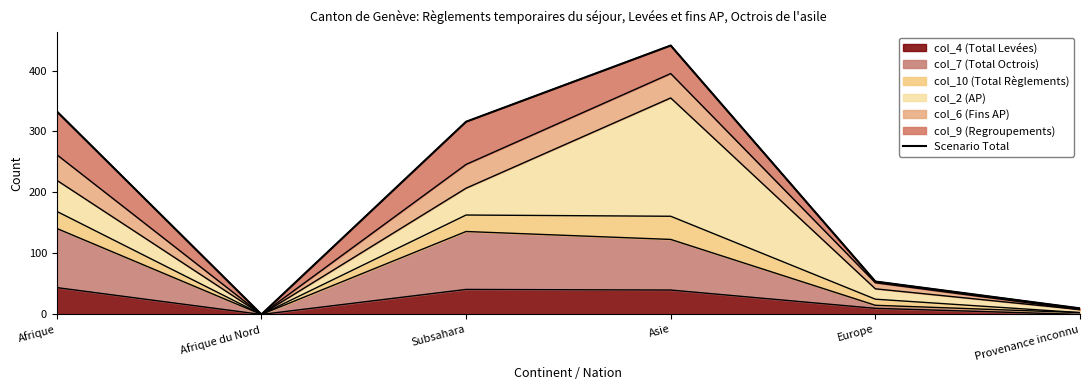

How many values are above zero?

5